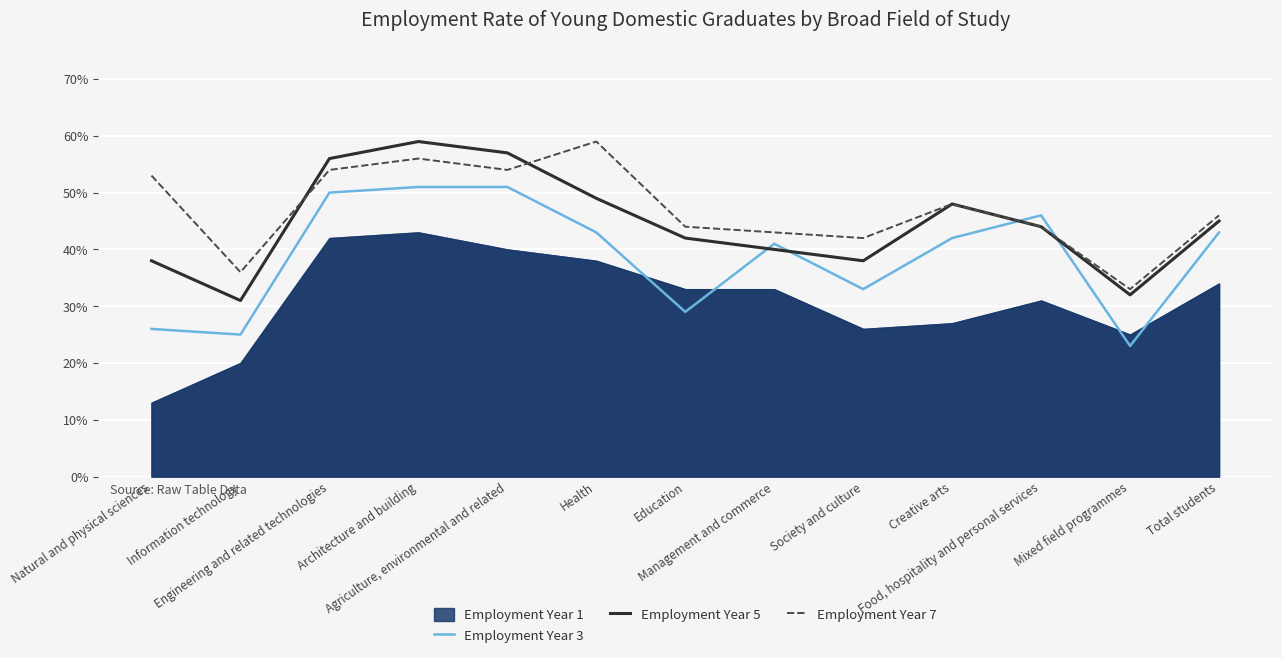

What is the sum of the Employment Year 7 values at Creative arts and Agriculture, environmental and related?

1.0